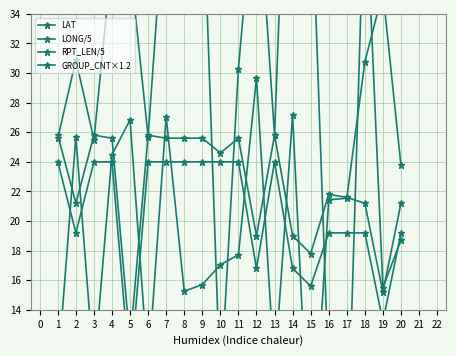

In GROUP_CNT×1.2, how many points are lower than both neighbors (excluding endpoints)?

5